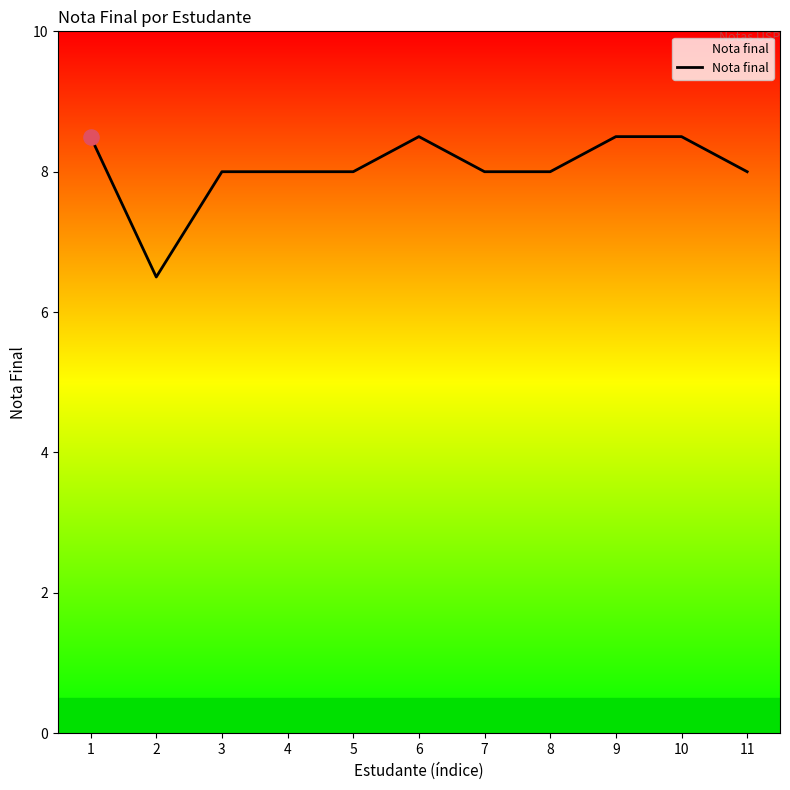

Approximately how many times larger is the value at 9 compared to 2?

1.3